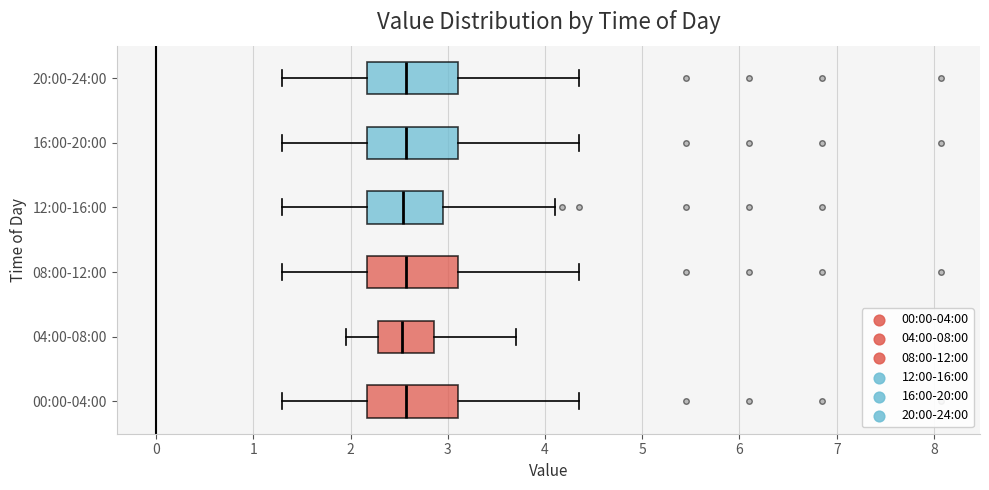

Reading bottom to top, transcribe this box plot: for each box, give where its median line is, the range the box spans, and where its two whiskers end, as read against the x-axis. The values are not printed on the chart, so give them approximately, as read against the axis.

00:00-04:00: median 2.6, box 2.2 to 3.1, whiskers 1.3 to 4.4
04:00-08:00: median 2.5, box 2.3 to 2.9, whiskers 2.0 to 3.7
08:00-12:00: median 2.6, box 2.2 to 3.1, whiskers 1.3 to 4.4
12:00-16:00: median 2.5, box 2.2 to 3.0, whiskers 1.3 to 4.1
16:00-20:00: median 2.6, box 2.2 to 3.1, whiskers 1.3 to 4.4
20:00-24:00: median 2.6, box 2.2 to 3.1, whiskers 1.3 to 4.4